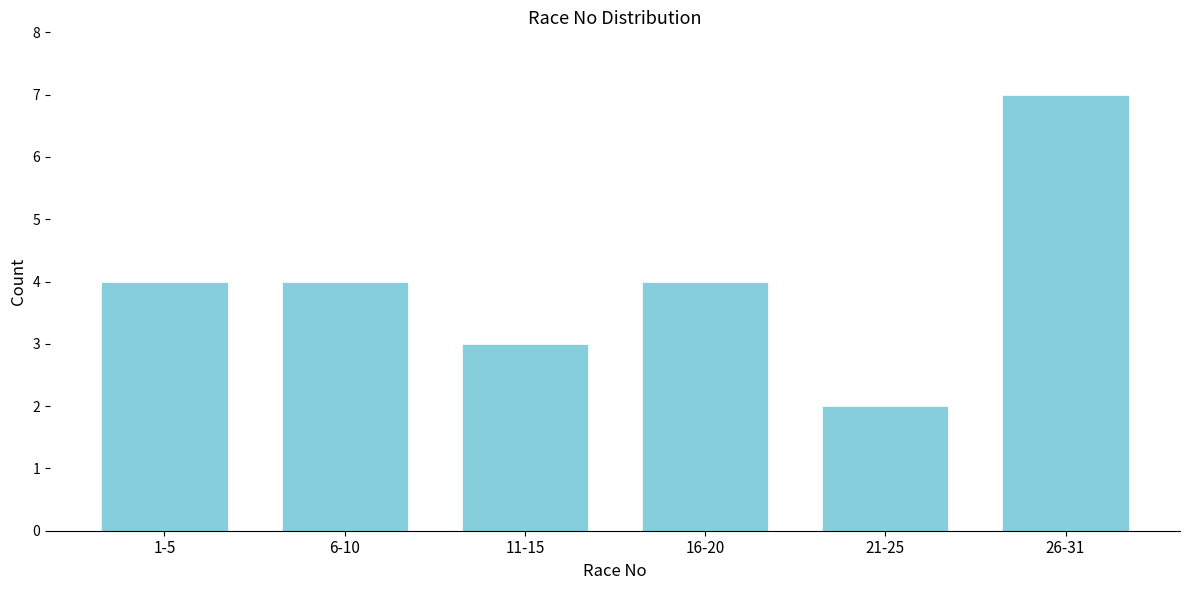

Reading right to left, extract all data points from this chart.

7	2	4	3	4	4